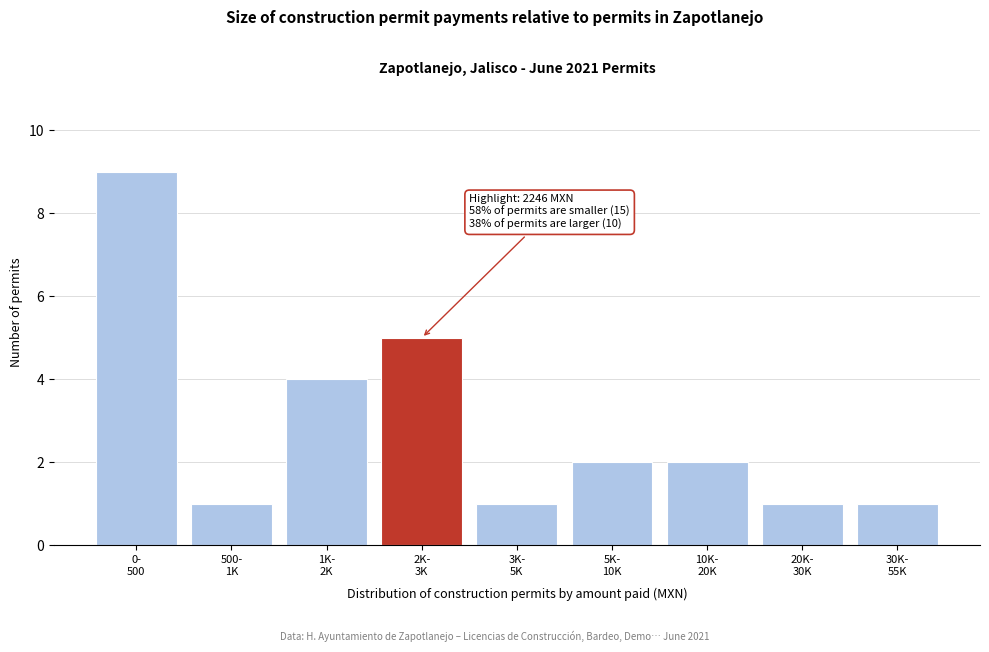

Reading left to right, extract all data points from this chart.

9	1	4	5	1	2	2	1	1